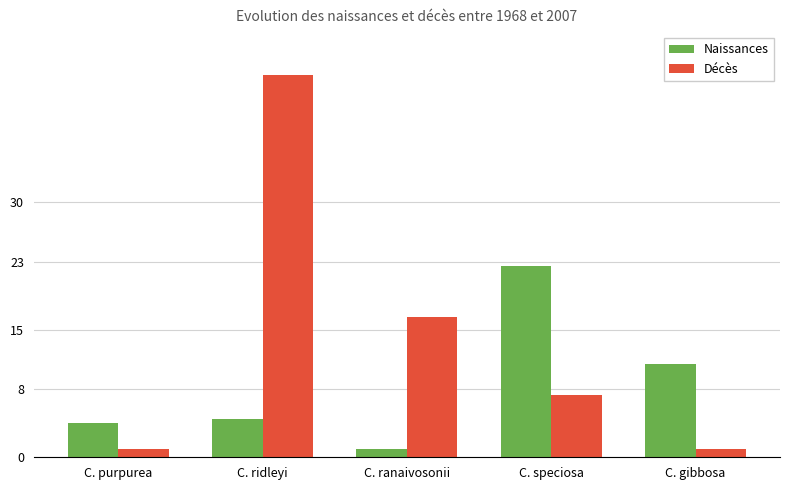

Reading right to left, what are all the values shown in this chart?

Naissances: C. gibbosa=11.0	C. speciosa=22.5	C. ranaivosonii=1.0	C. ridleyi=4.5	C. purpurea=4.0
Décès: C. gibbosa=1.0	C. speciosa=7.3	C. ranaivosonii=16.5	C. ridleyi=45.0	C. purpurea=1.0